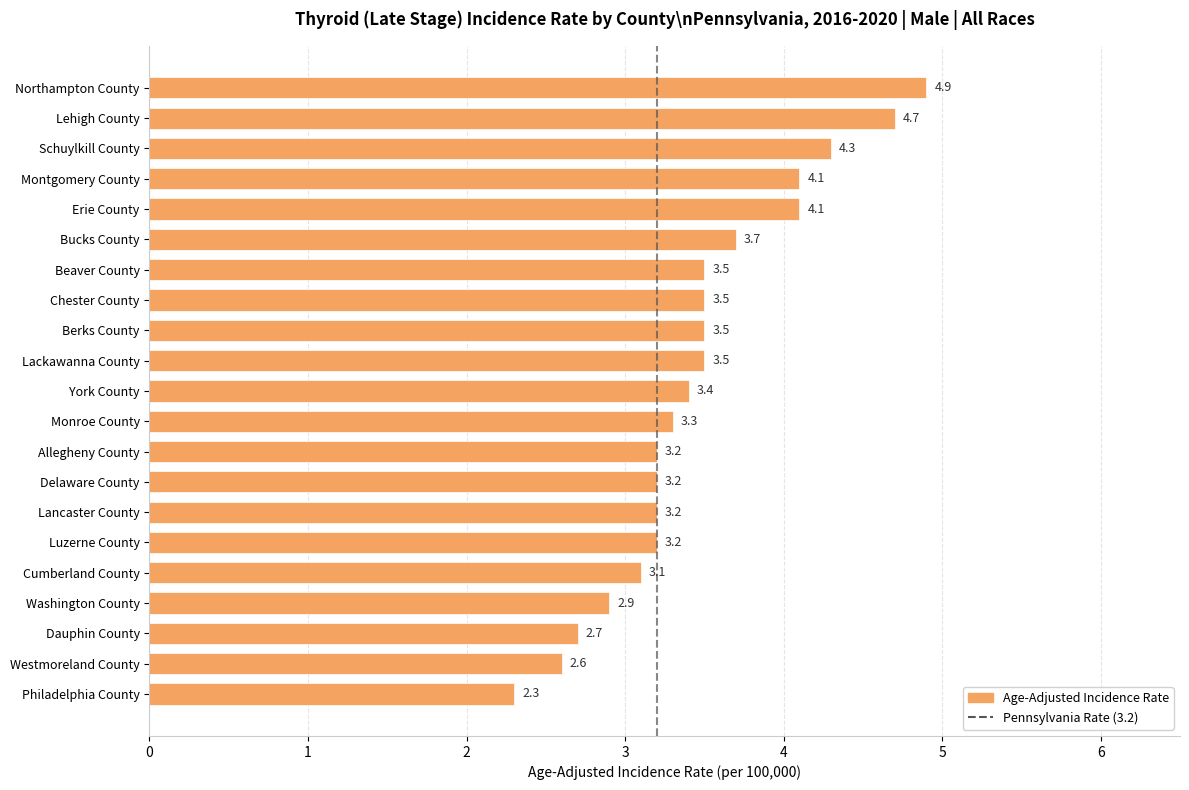

What is the value of the 11th bar from the top?

3.4